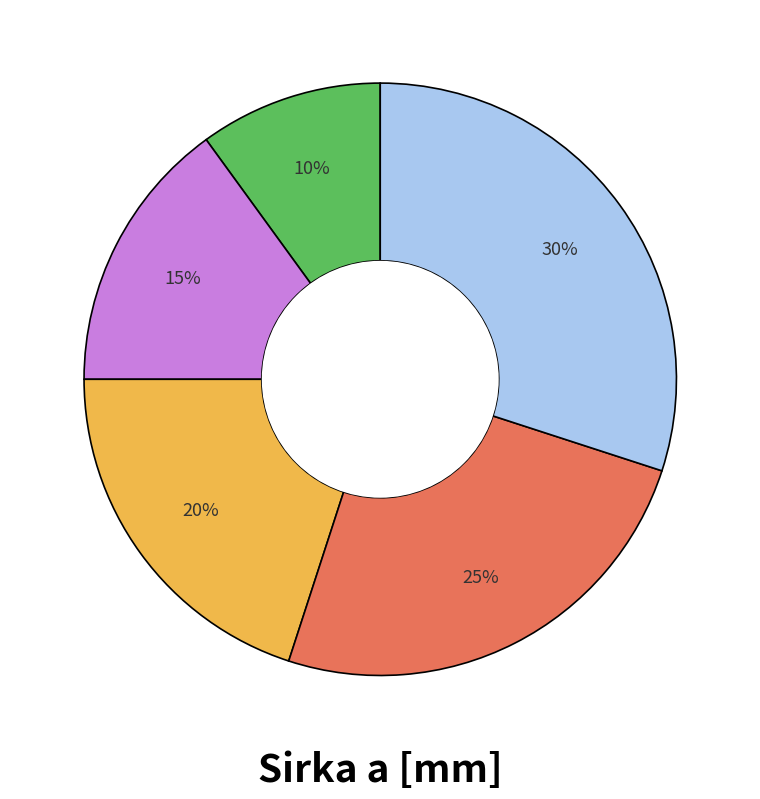

To the nearest percent, what is the difference between the largest and smallest slice percentages?

20%